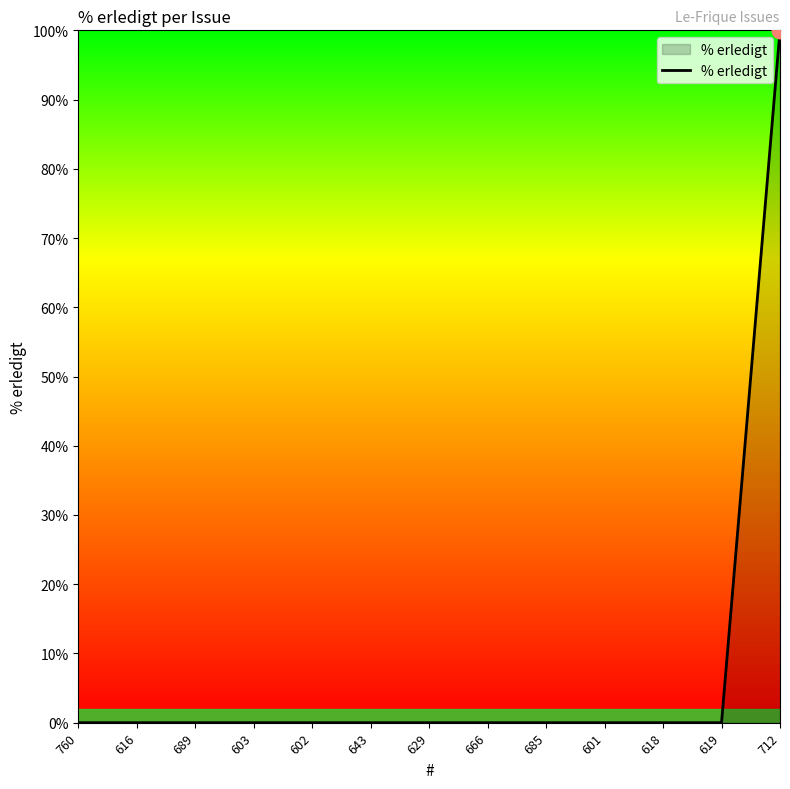

Reading left to right, list all the values displayed in this chart.

760=0	616=0	689=0	603=0	602=0	643=0	629=0	666=0	685=0	601=0	618=0	619=0	712=100